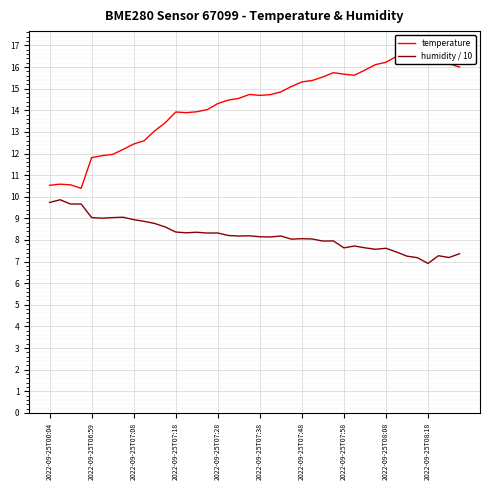

The value of humidity / 10 at 2022-09-25T07:48 is 2.0. True or false?

False